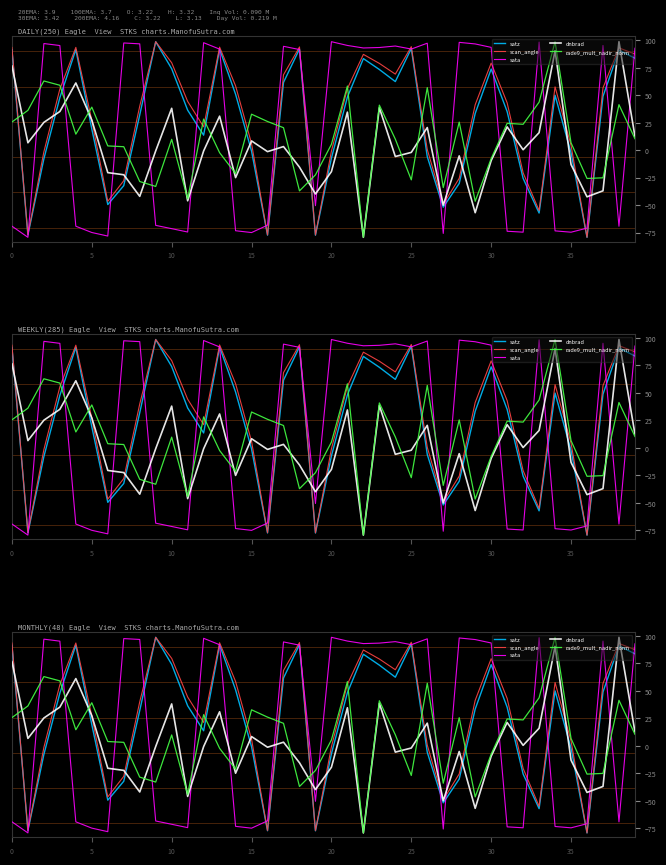

Count the number of data series in this chart.

5